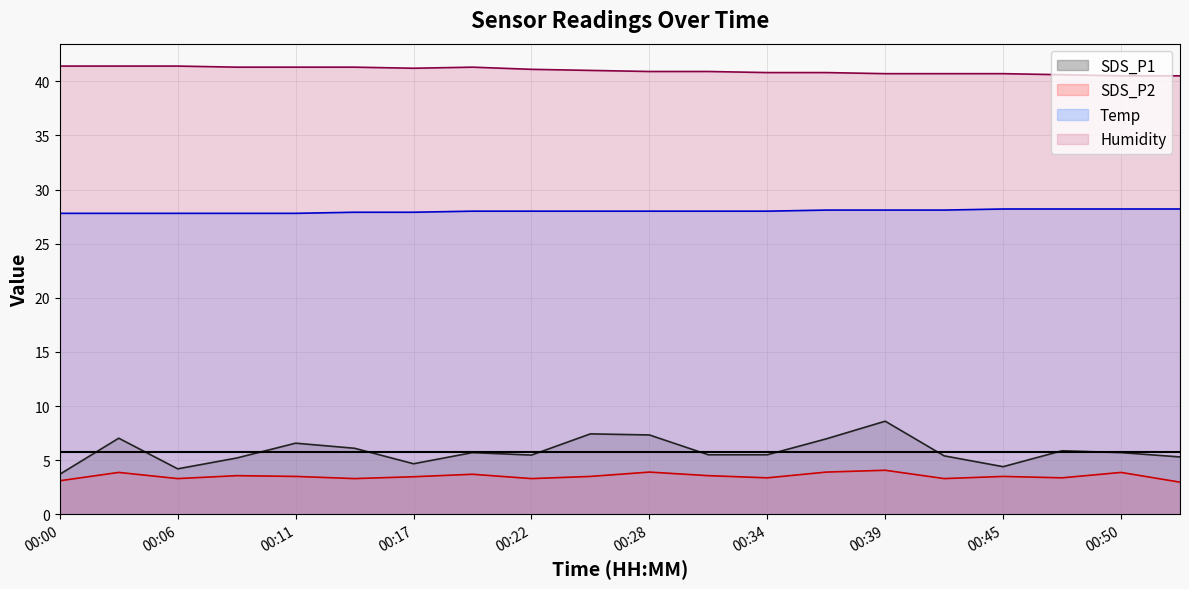

Which has a higher value, 00:39 or 00:11?

00:39